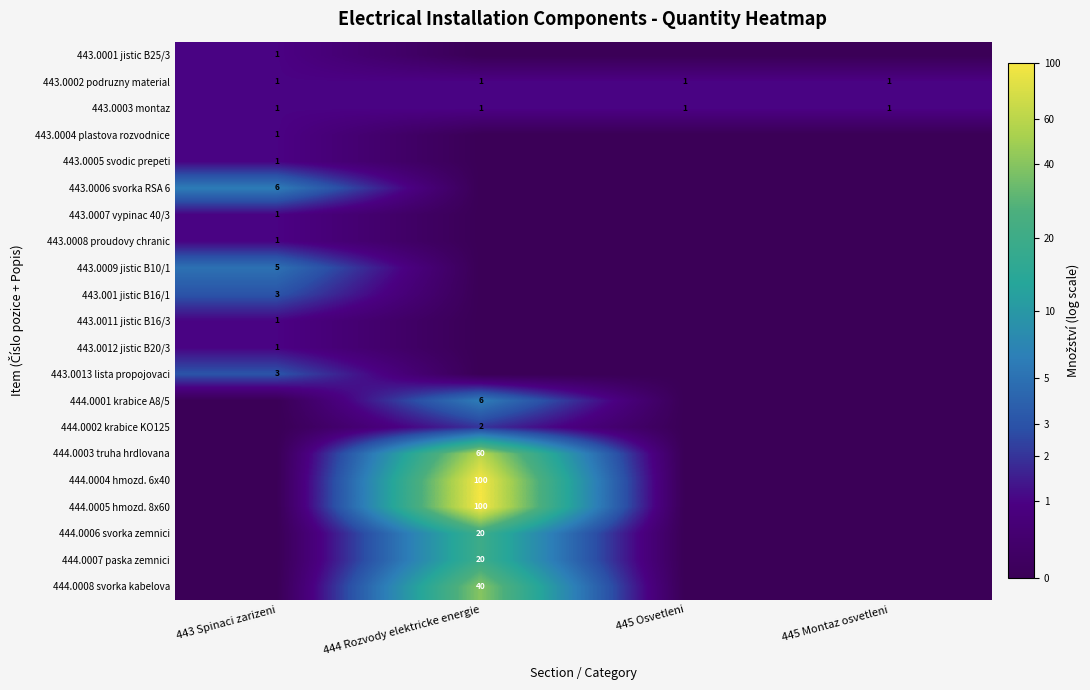

Which label corresponds to the smallest value in the chart?

444 Rozvody elektricke energie